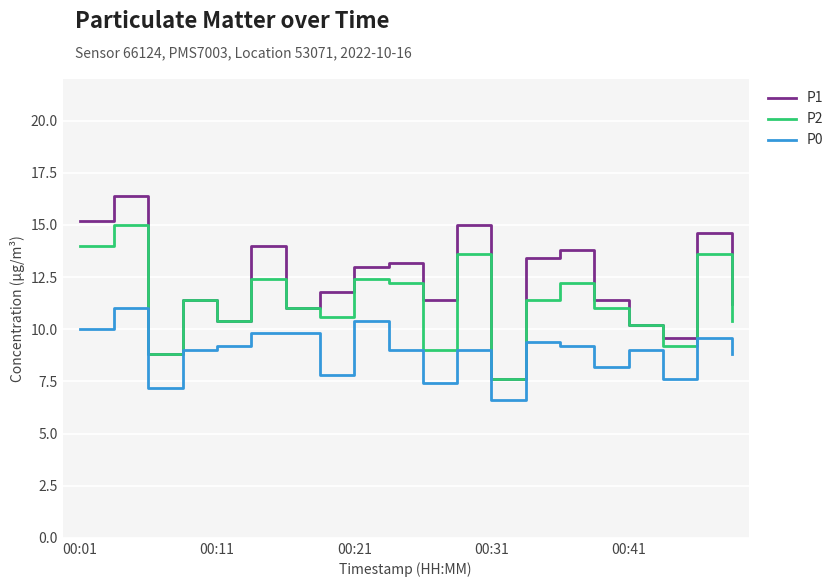

How many lines are shown in the chart?

3